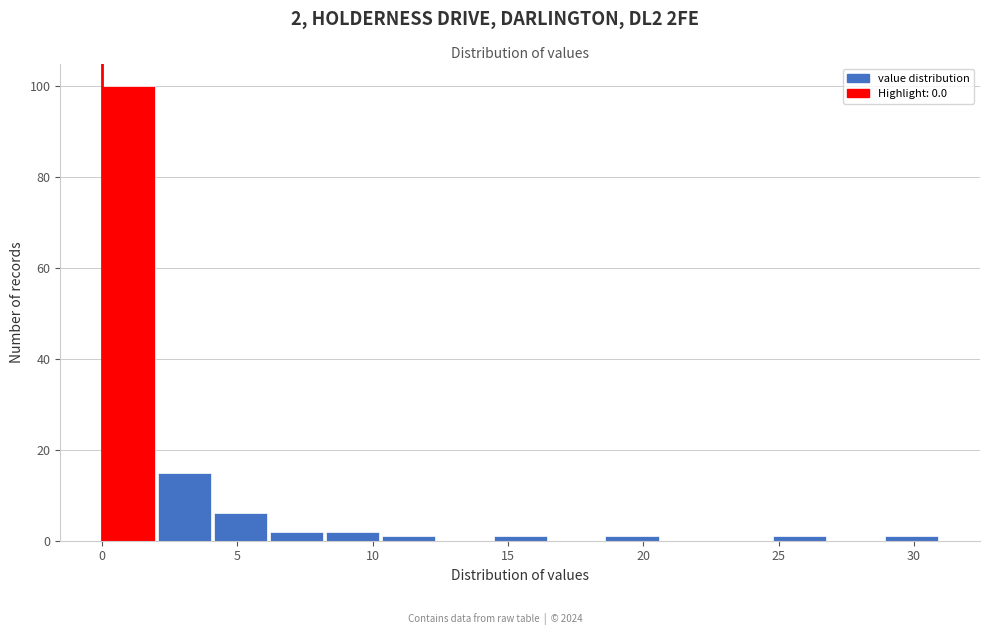

Over which range of the x-axis is the bar tallest?

0.0 to 2.0